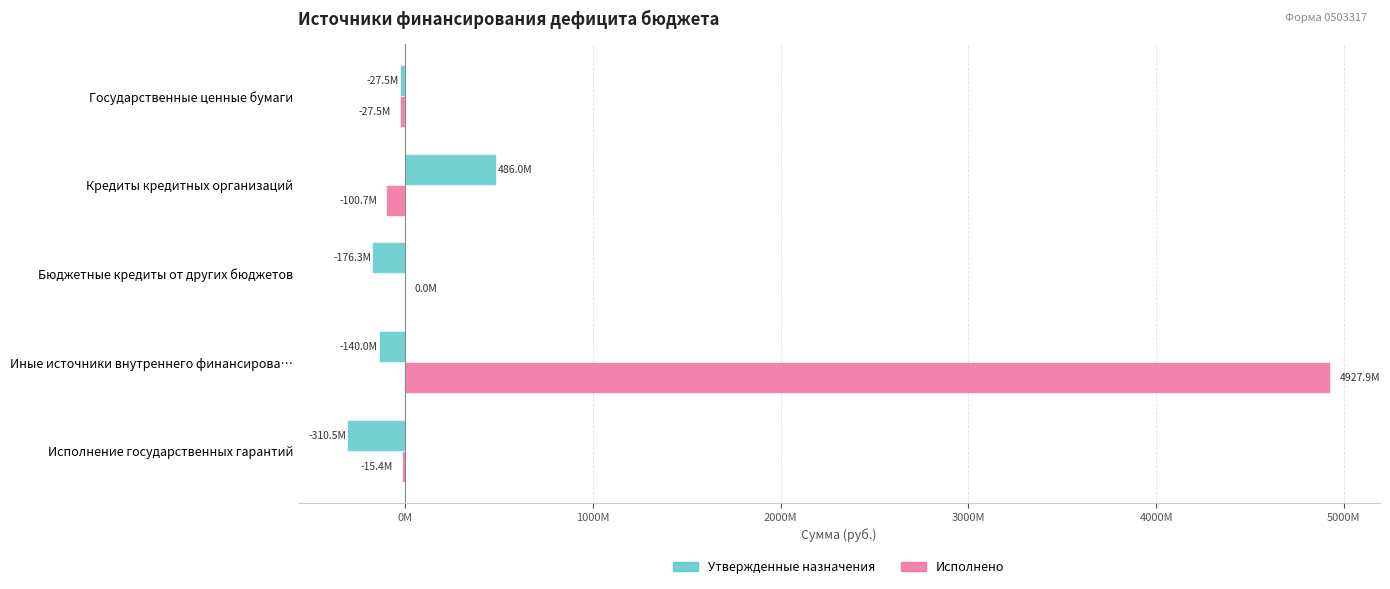

What are all the series names shown in the legend?

Утвержденные назначения, Исполнено